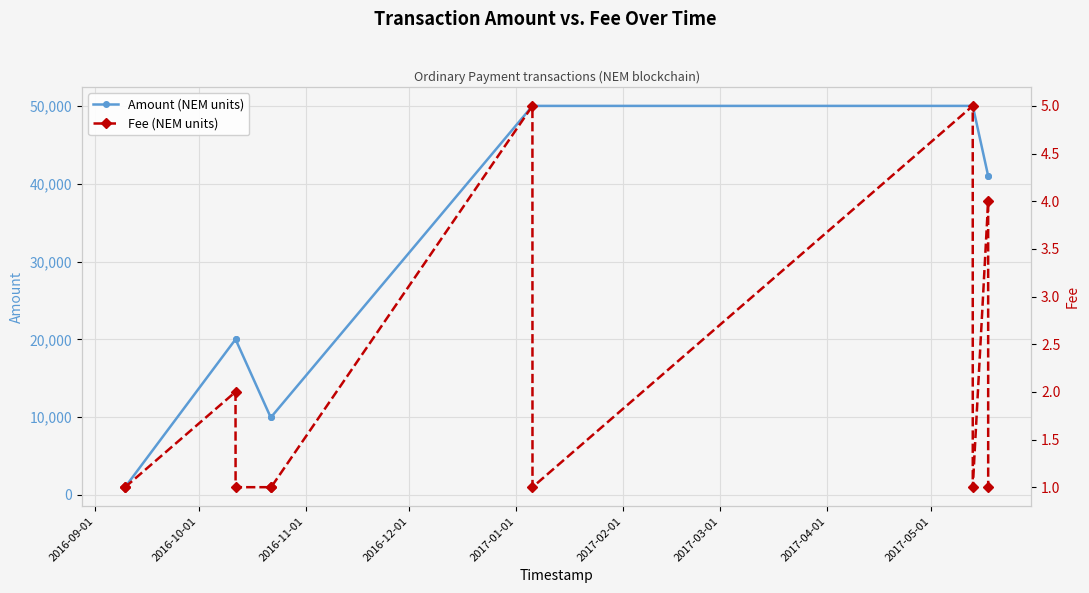

What is the maximum value for Amount (NEM units)?

50005